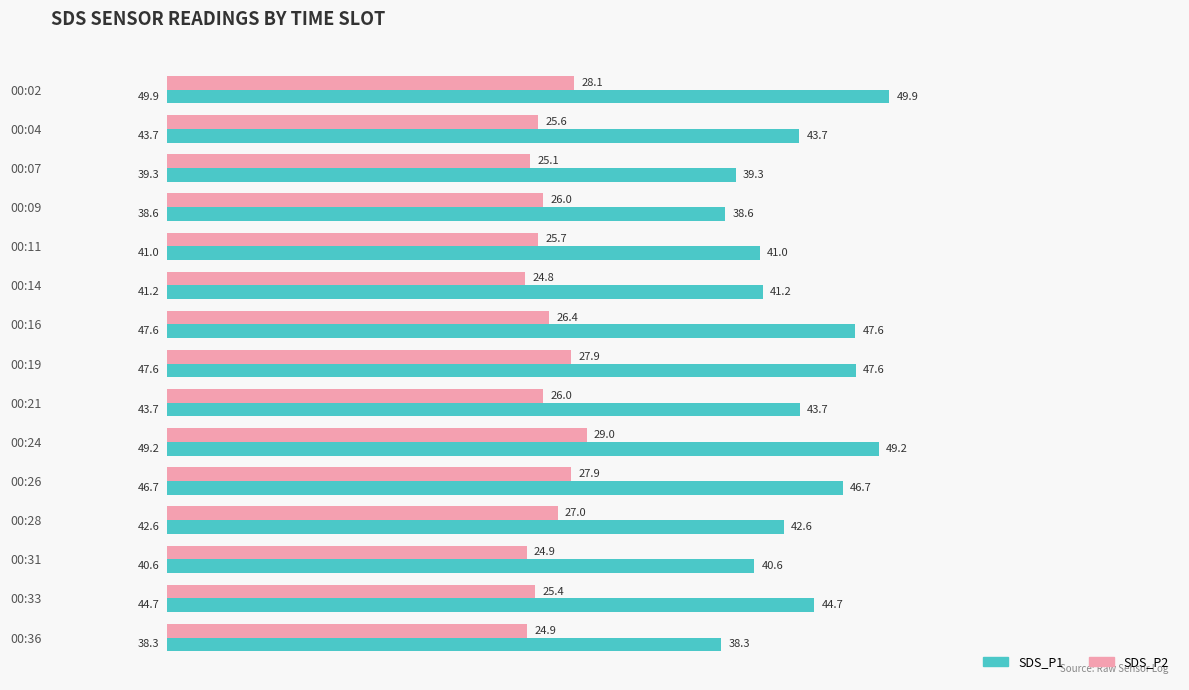

List the series in order of their peak value, lowest first.

SDS_P2, SDS_P1